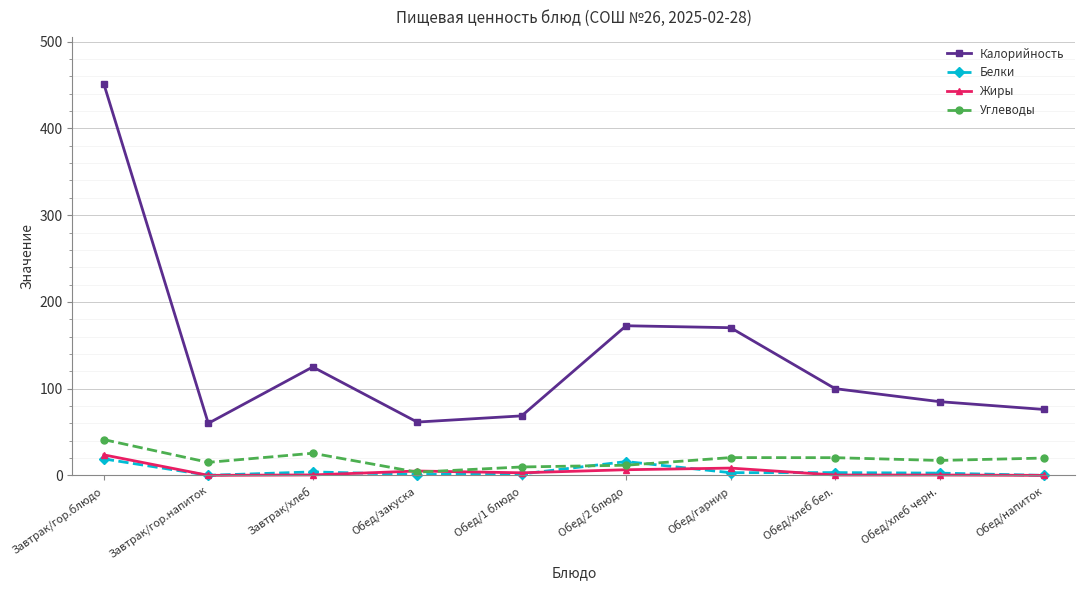

Is this an area chart (filled region under the line)?

No